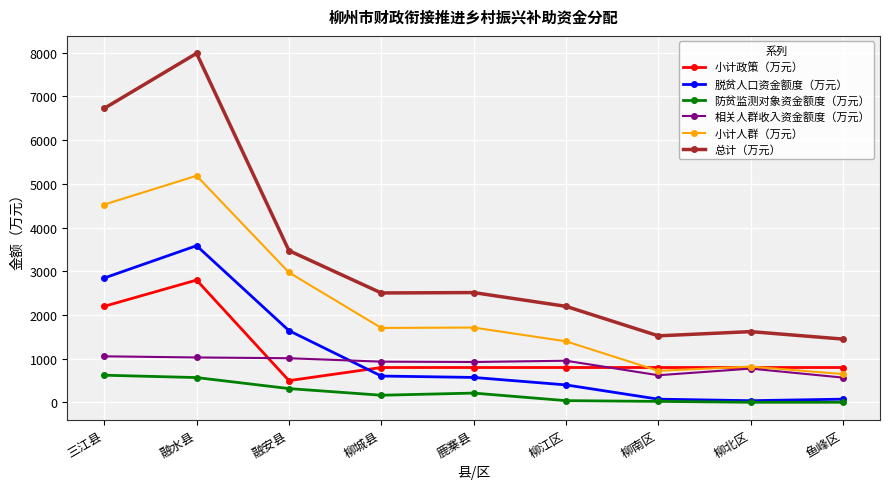

What is the difference between the maximum and minimum values in the 相关人群收入资金额度（万元） series?

487